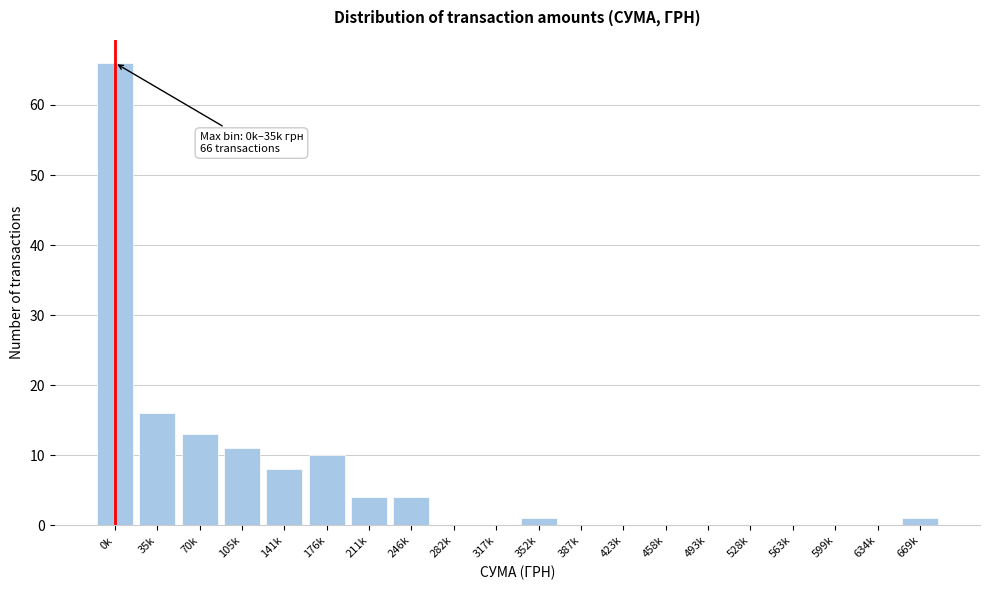

Reading left to right, list all the values displayed in this chart.

0k=66	35k=16	70k=13	105k=11	141k=8	176k=10	211k=4	246k=4	282k=0	317k=0	352k=1	387k=0	423k=0	458k=0	493k=0	528k=0	563k=0	599k=0	634k=0	669k=1